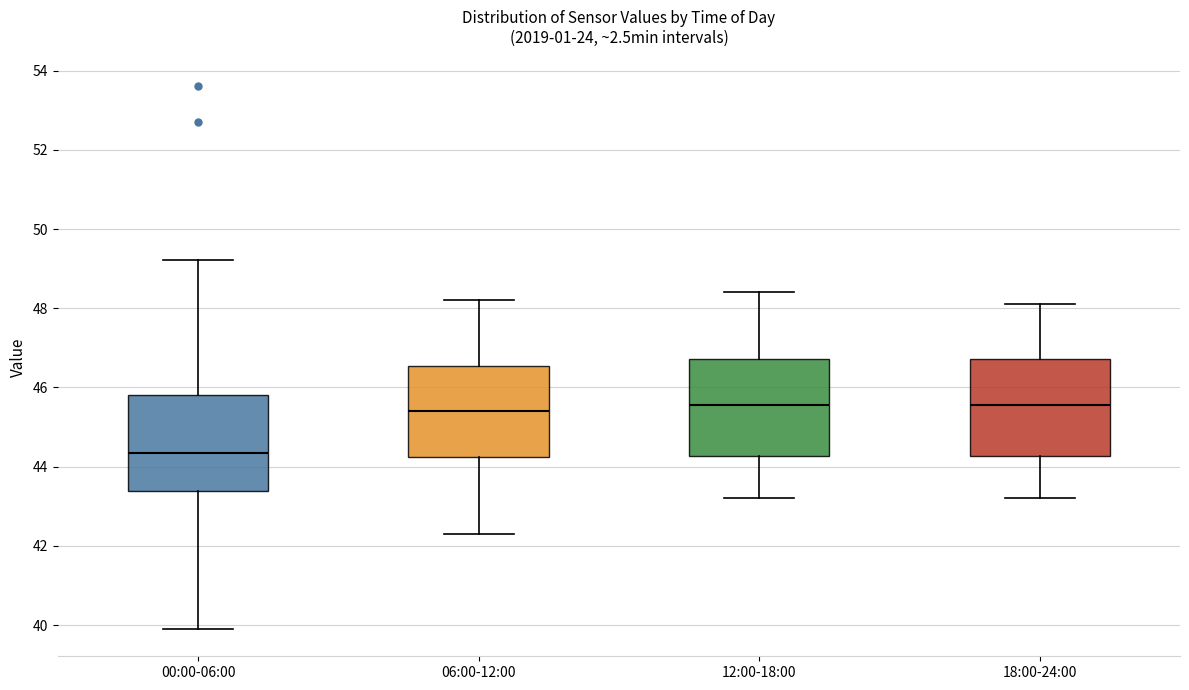

Where does the median line of the box for 12:00-18:00 sit on the y-axis? The values are not printed on the chart, so give them approximately, as read against the axis.

45.6